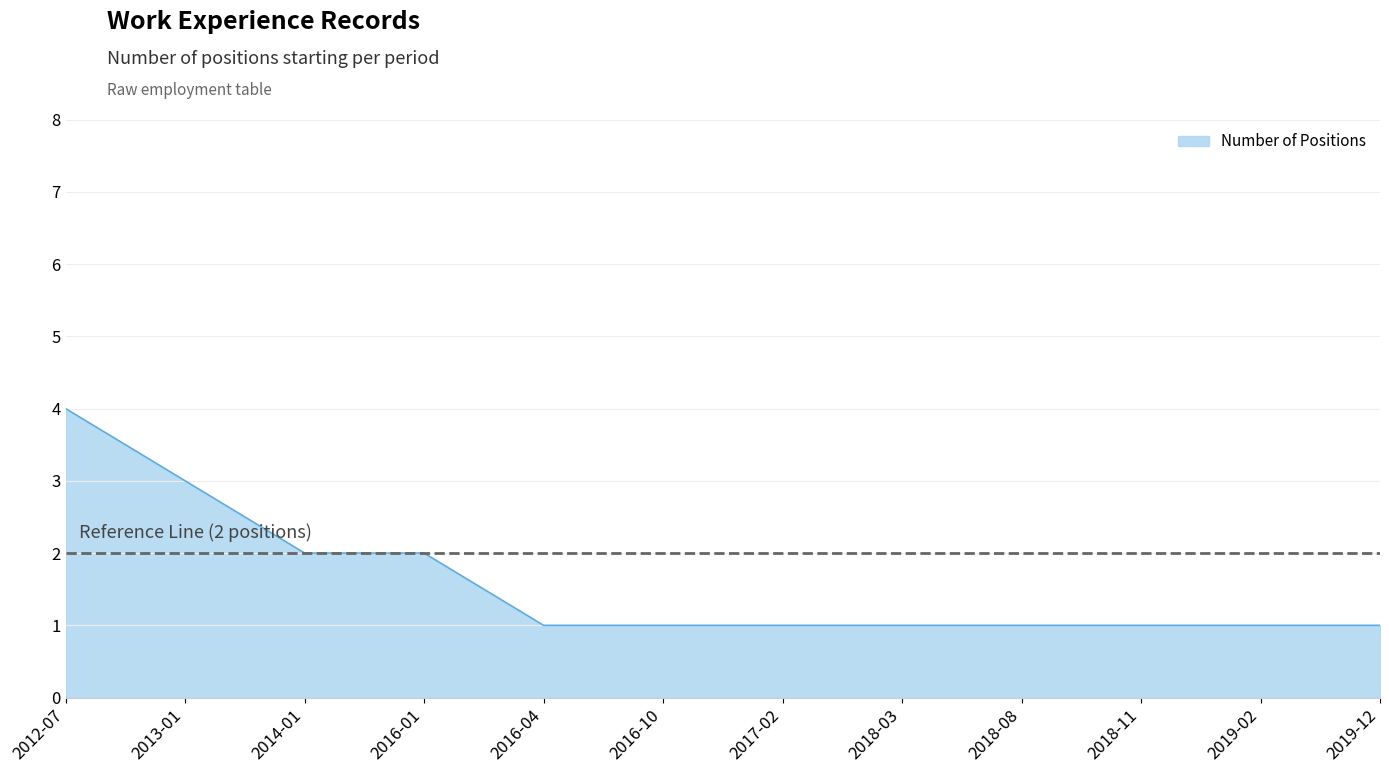

What is the ratio of the value at 2019-12 to the value at 2018-11?

1.0